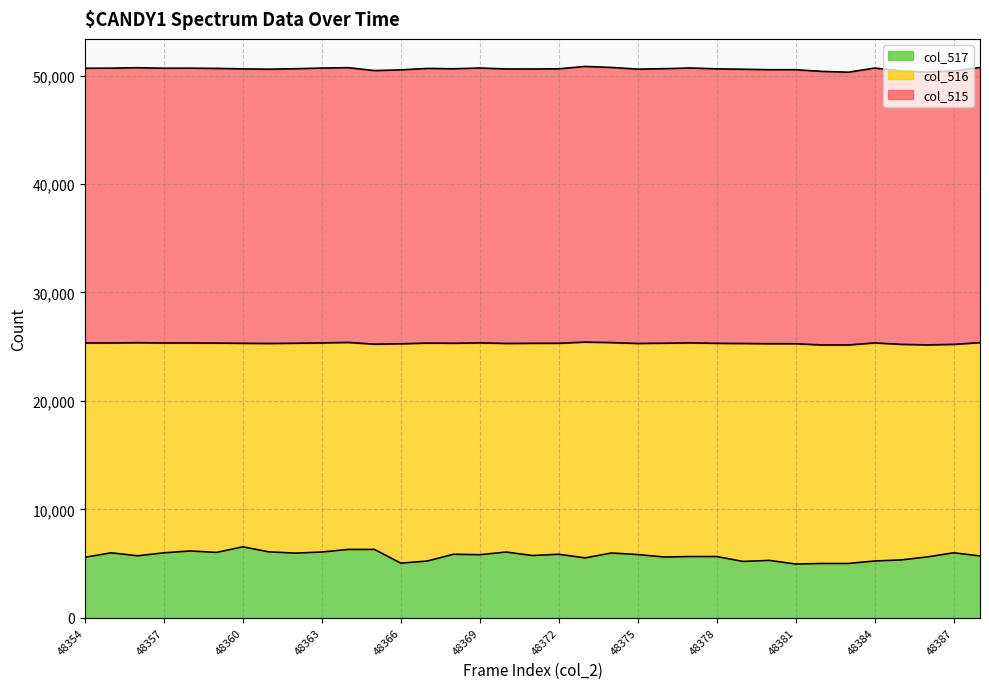

What is the greatest value displayed?

50848